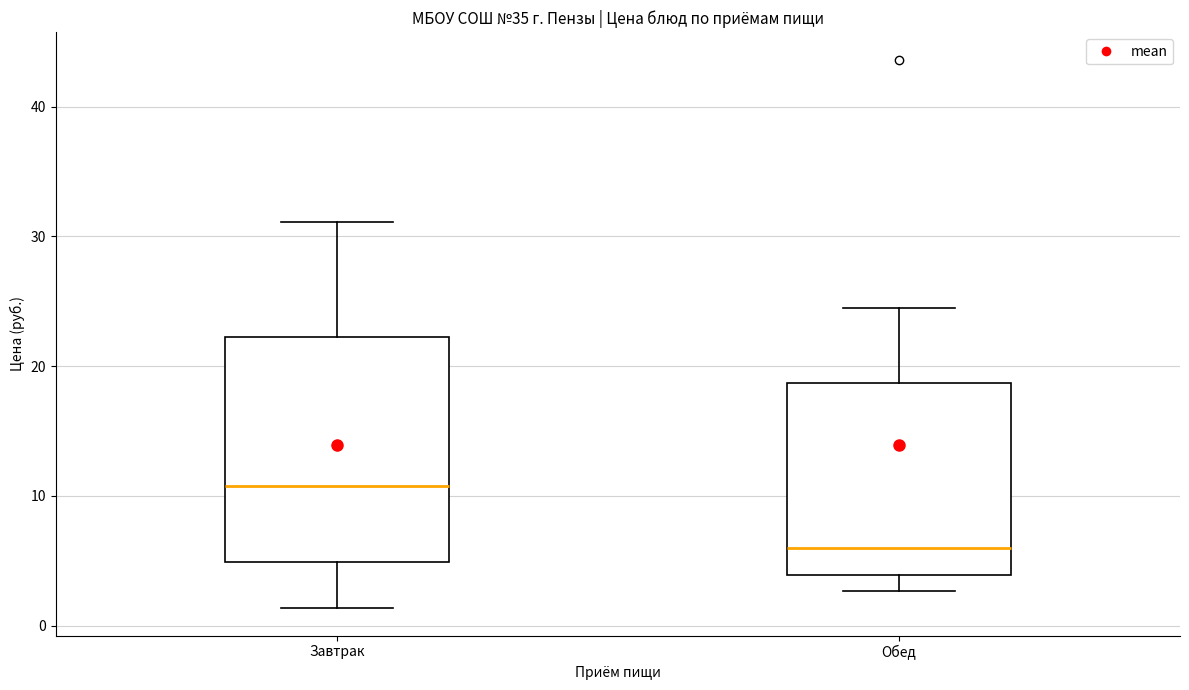

Reading left to right, transcribe this box plot: for each box, give where its median line is, the range the box spans, and where its two whiskers end, as read against the y-axis. The values are not printed on the chart, so give them approximately, as read against the axis.

Завтрак: median 11, box 5 to 22, whiskers 1 to 31
Обед: median 6, box 4 to 19, whiskers 3 to 24